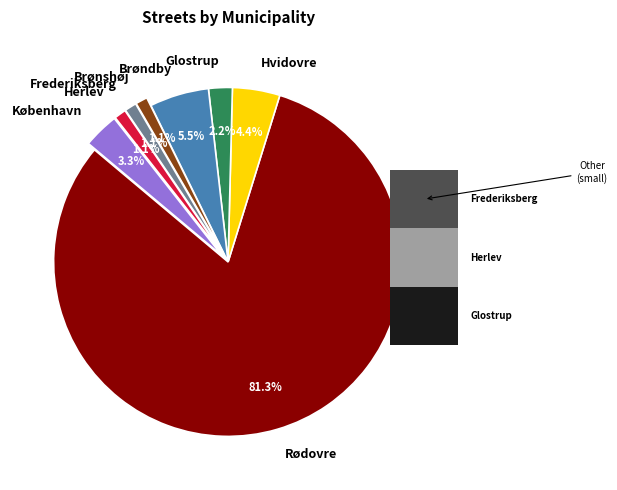

Approximately how many times larger is the value at Brøndby compared to Brønshøj?

5.0